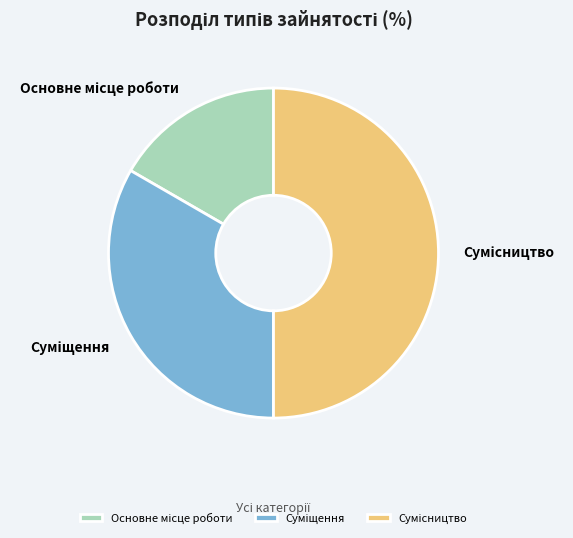

Does Сумісництво represent more than half of the total?

No